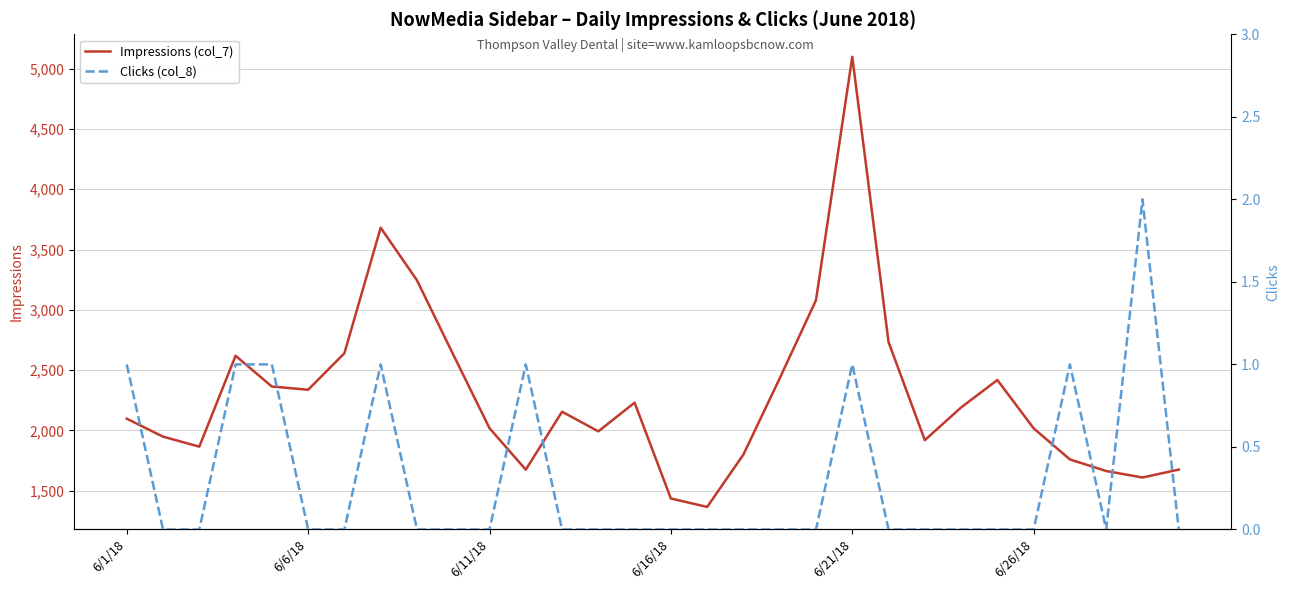

What is the greatest value displayed?

5099